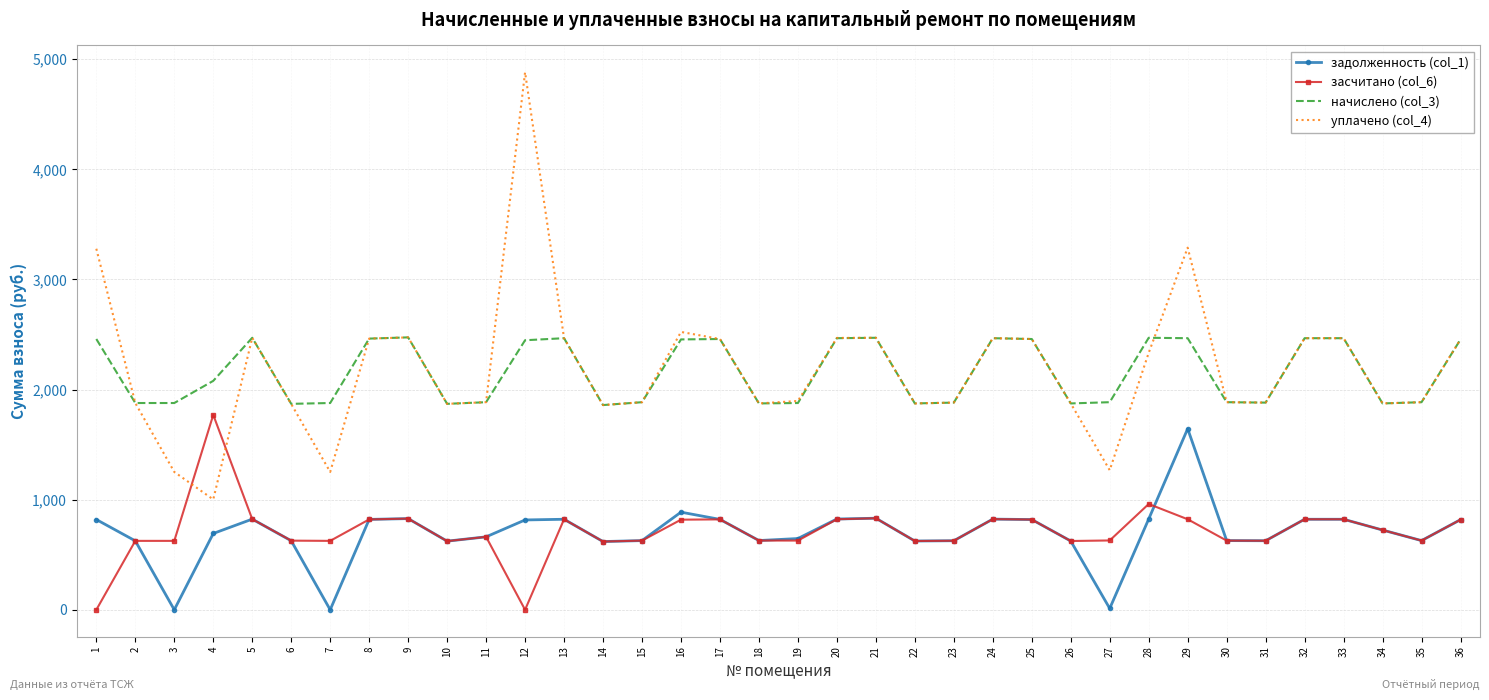

What is the minimum value for уплачено (col_4)?

1002.1